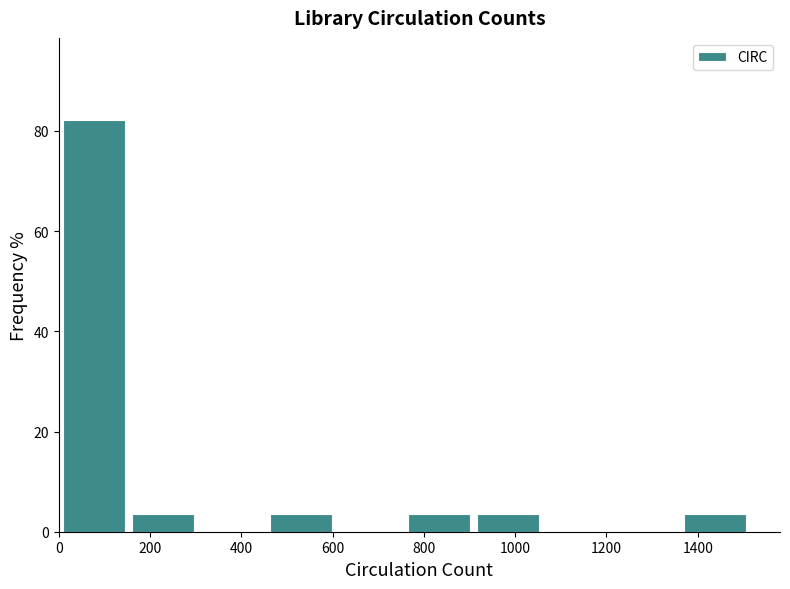

Over which range of the x-axis is the bar tallest?

0 to 160